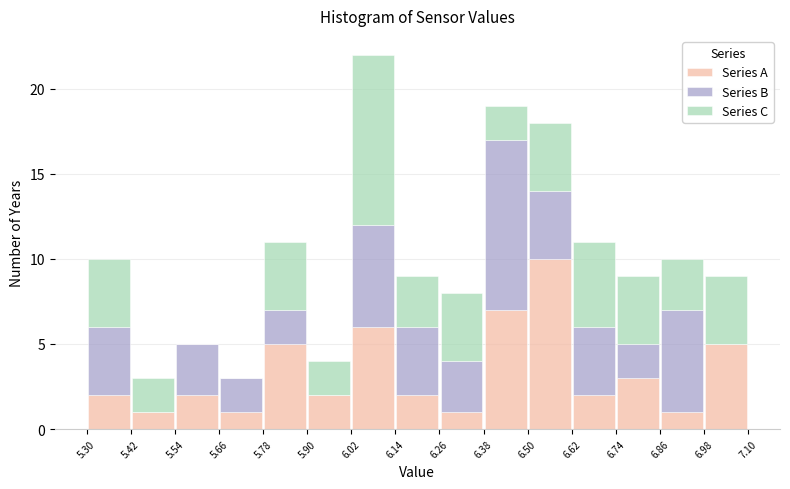

What is the total height of the stacked bar covering 5.66 to 5.78 on the x-axis? The values are not printed on the chart, so give them approximately, as read against the axis.

3